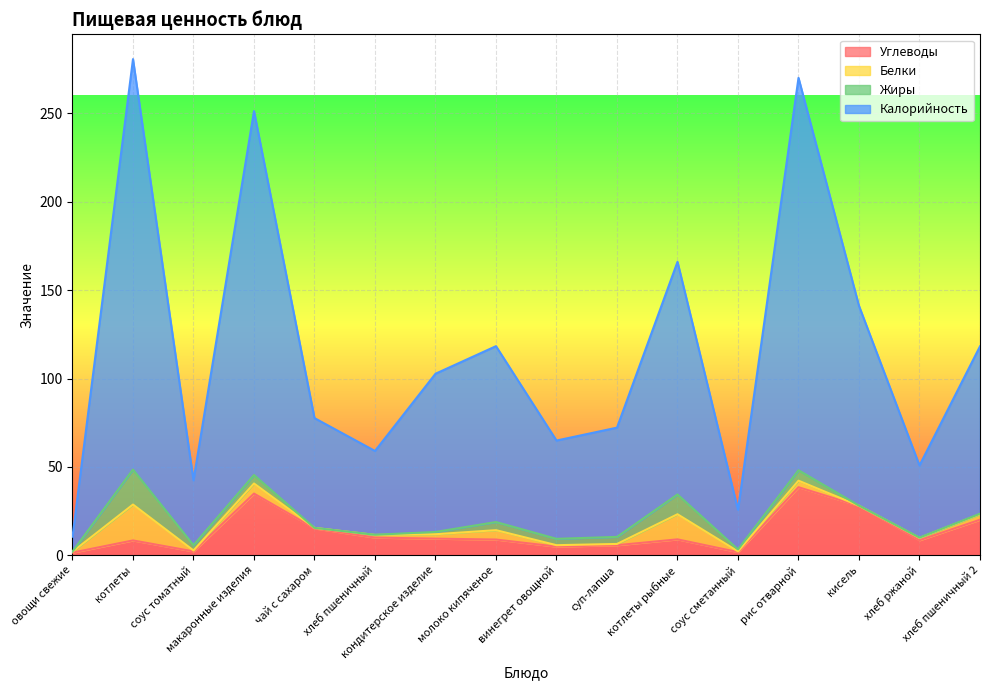

Rank the categories by Углеводы value from lowest to highest.

овощи свежие, соус сметанный, соус томатный, винегрет овощной, суп-лапша, котлеты, хлеб ржаной, молоко кипяченое, котлеты рыбные, кондитерское изделие, хлеб пшеничный, чай с сахаром, хлеб пшеничный 2, кисель, макаронные изделия, рис отварной